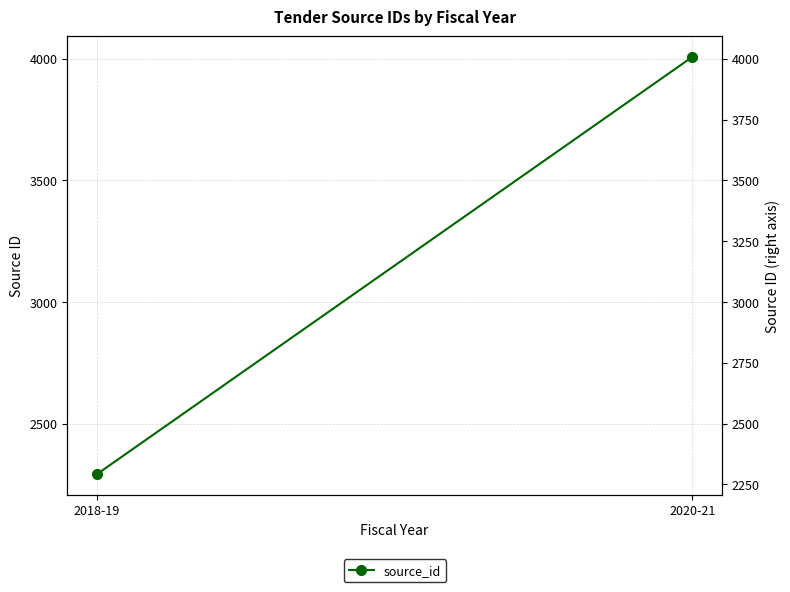

List the labels in order of value, smallest first.

2018-19, 2020-21